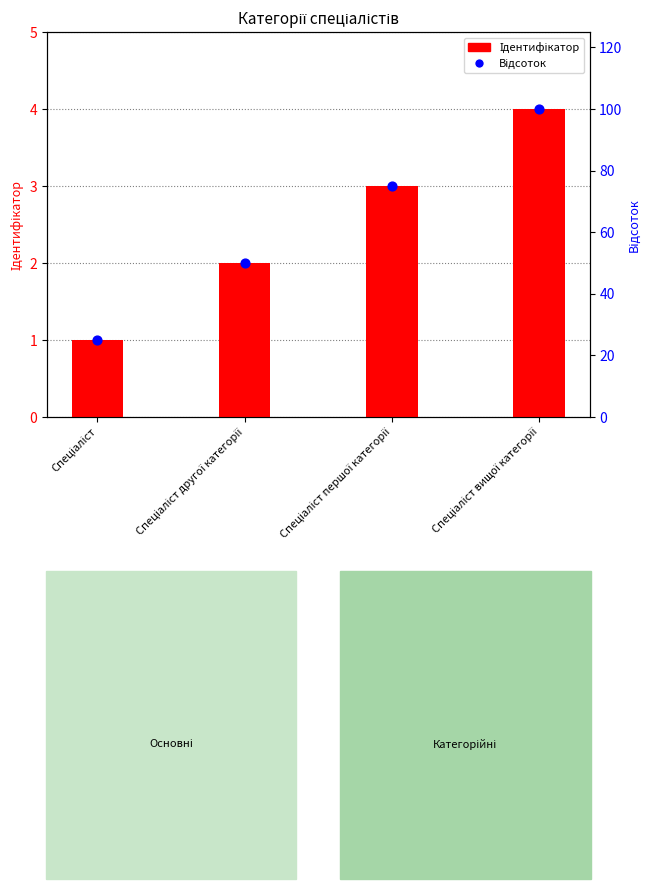

Which series has the largest total across all categories?

Відсоток